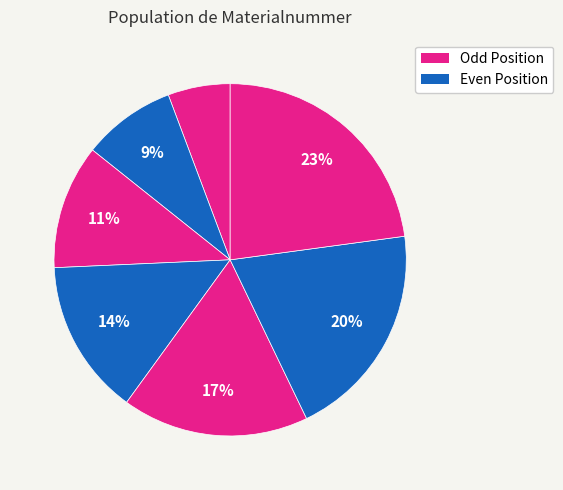

How many slices are in this pie chart?

7